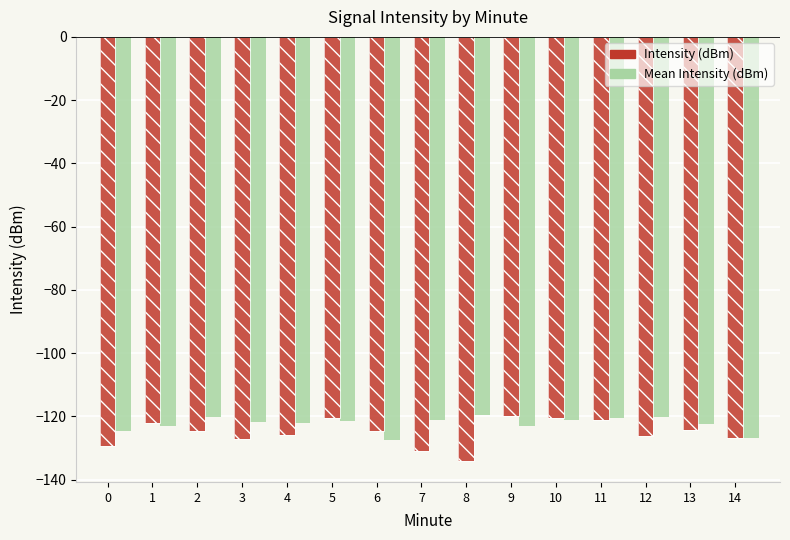

At how many categories does at least one series exceed -133?

15